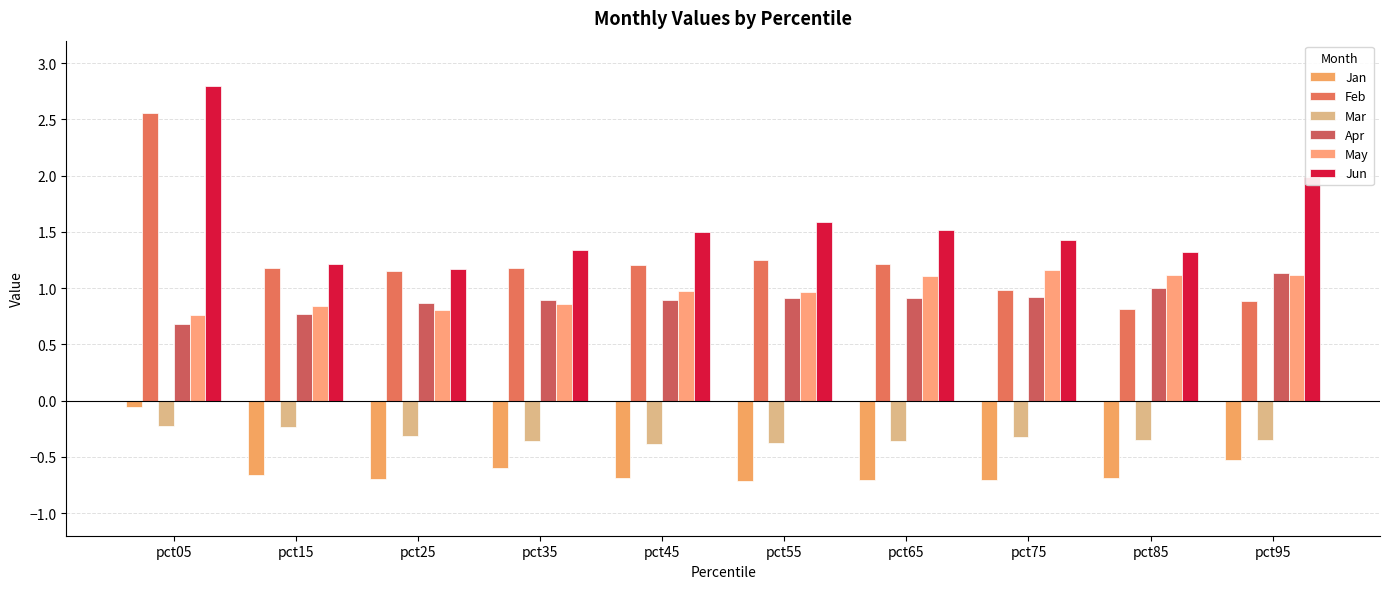

What are all the series names shown in the legend?

Jan, Feb, Mar, Apr, May, Jun